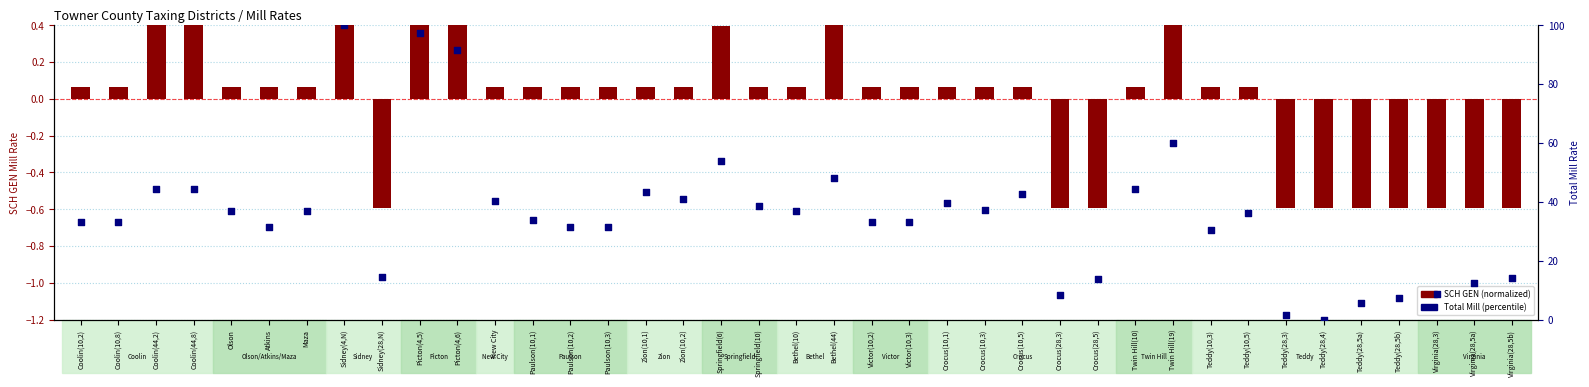

Which series has the largest total across all categories?

Total Mill (percentile)